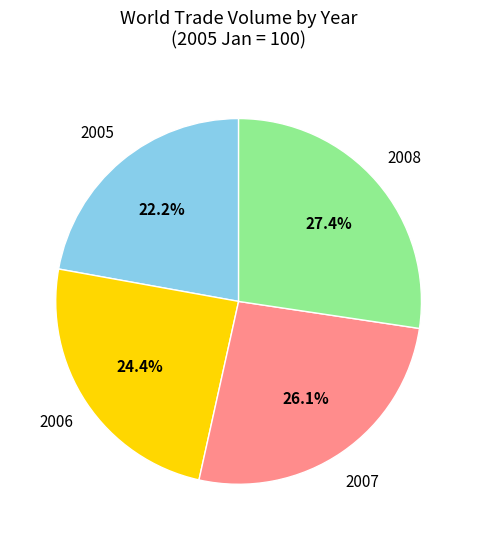

How many slices are in this pie chart?

4